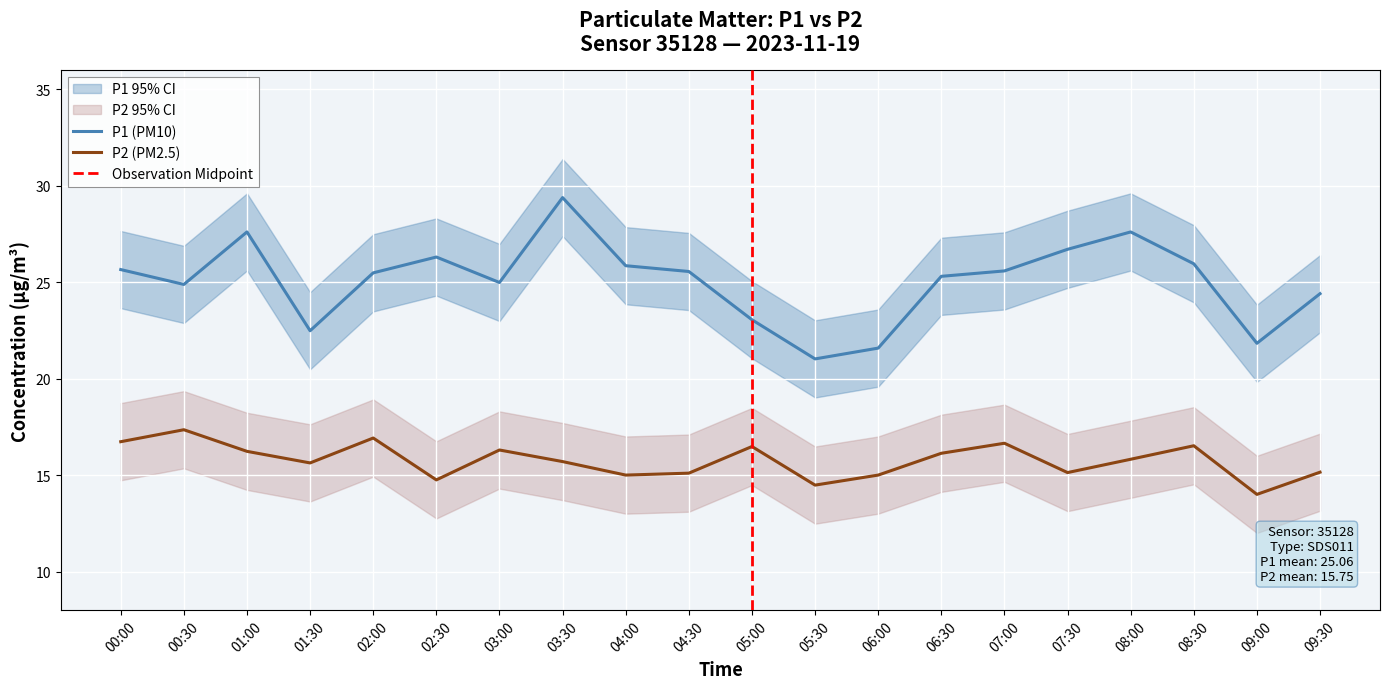

Reading right to left, what are all the values shown in this chart?

P1: 09:30=24.4	09:00=21.8	08:30=25.9	08:00=27.6	07:30=26.7	07:00=25.6	06:30=25.3	06:00=21.6	05:30=21.0	05:00=23.1	04:30=25.6	04:00=25.9	03:30=29.4	03:00=25.0	02:30=26.3	02:00=25.5	01:30=22.5	01:00=27.6	00:30=24.9	00:00=25.6
P2: 09:30=15.2	09:00=14.0	08:30=16.5	08:00=15.8	07:30=15.1	07:00=16.6	06:30=16.1	06:00=15.0	05:30=14.5	05:00=16.5	04:30=15.1	04:00=15.0	03:30=15.7	03:00=16.3	02:30=14.8	02:00=16.9	01:30=15.6	01:00=16.2	00:30=17.4	00:00=16.7